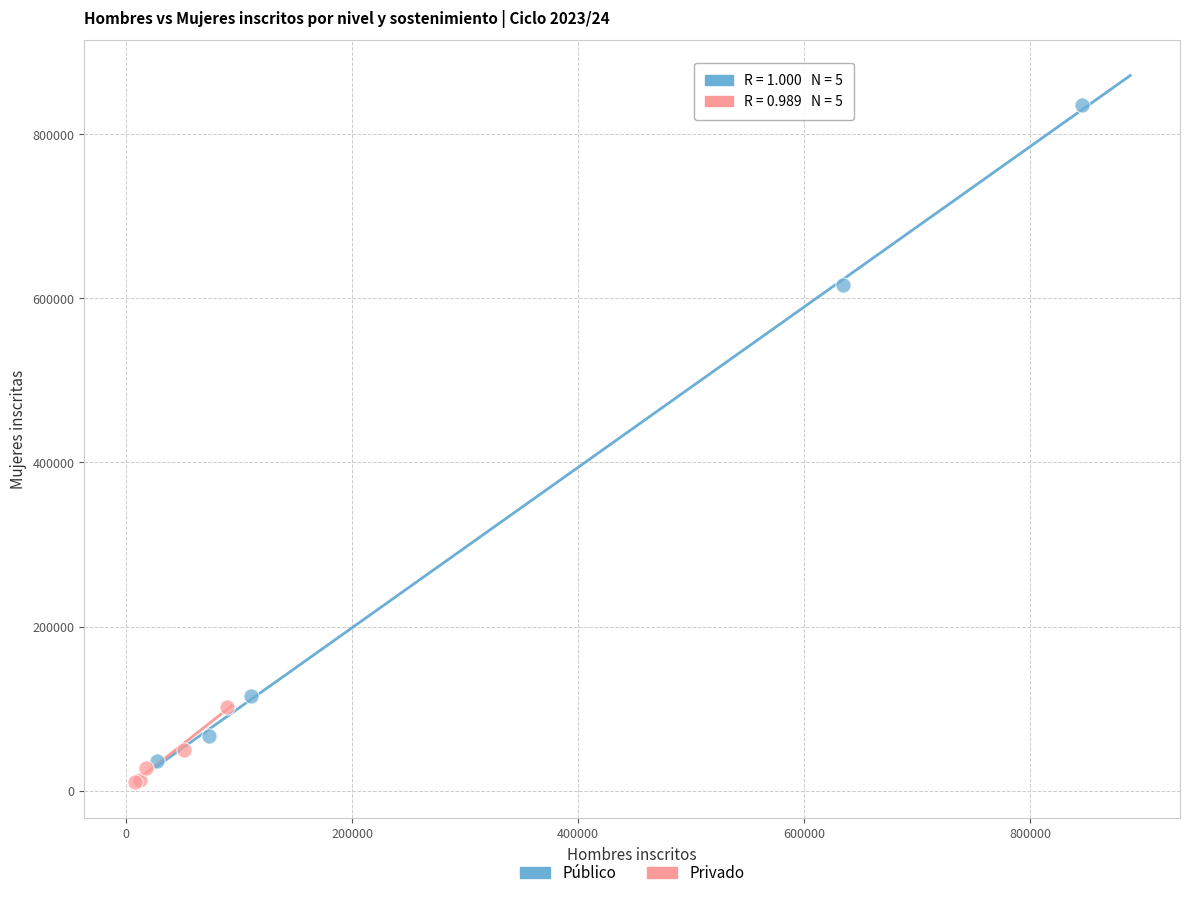

Which series has the widest spread of Y values?

Público